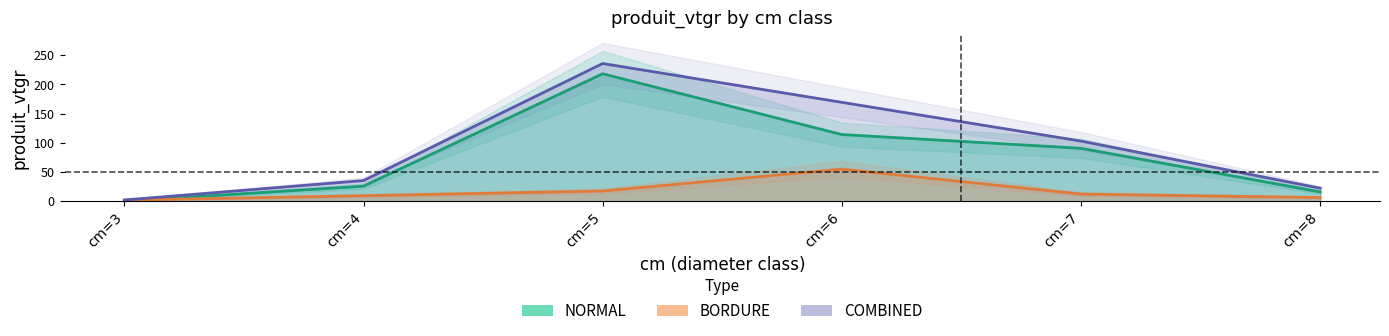

What is the difference between the BORDURE values at cm=6 and cm=8?

48.6